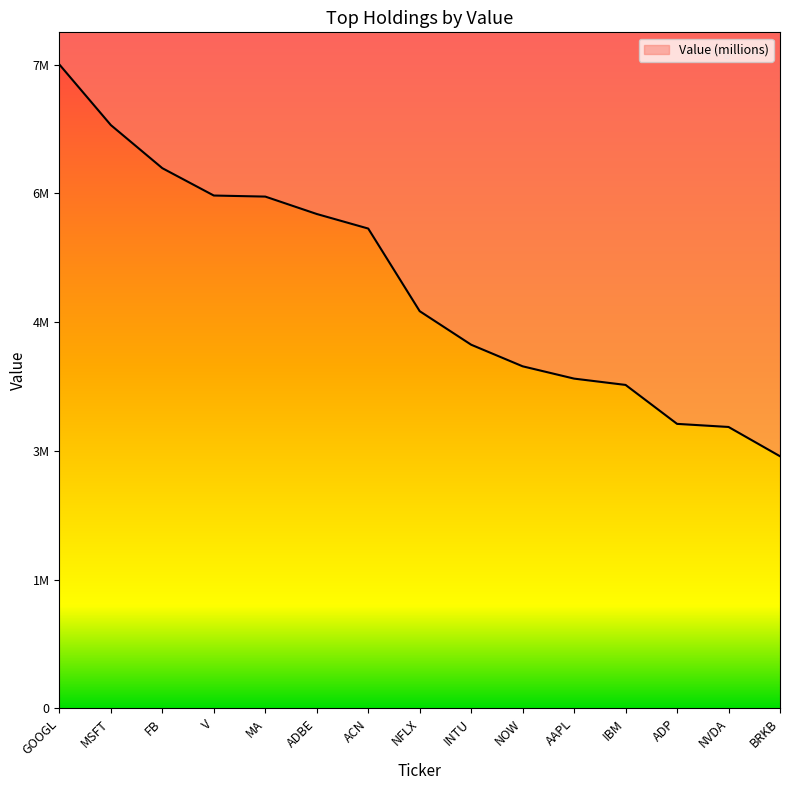

True or false: there are more than 2 points higher than both neighbors.

False